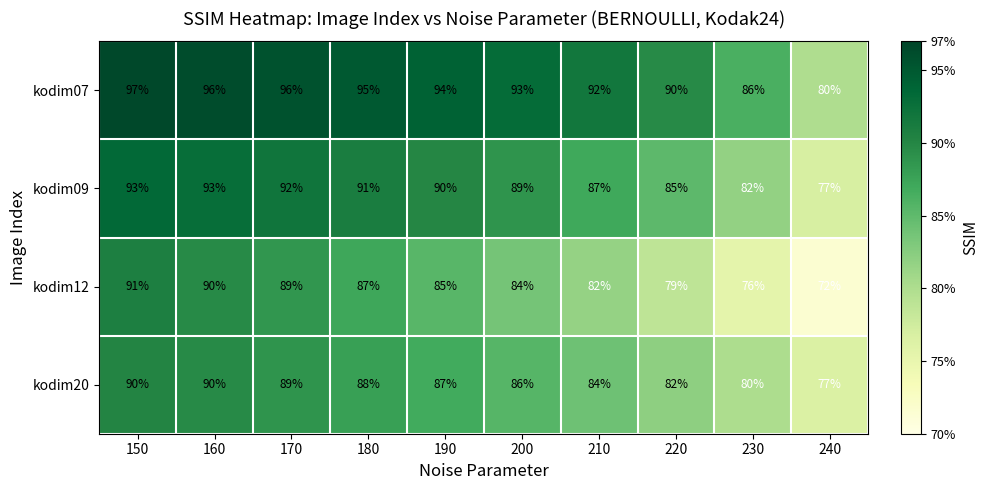

What is the maximum value for kodim07?

97